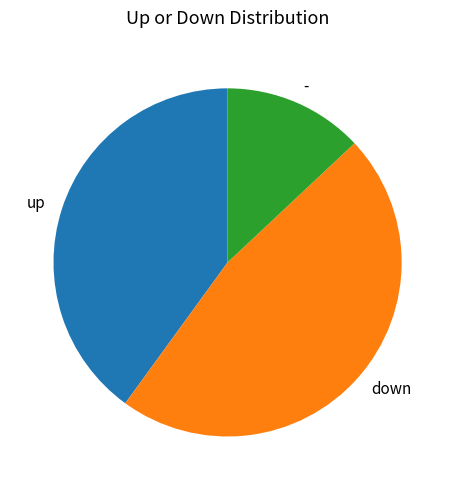

Rank the categories by value from highest to lowest.

down, up, -